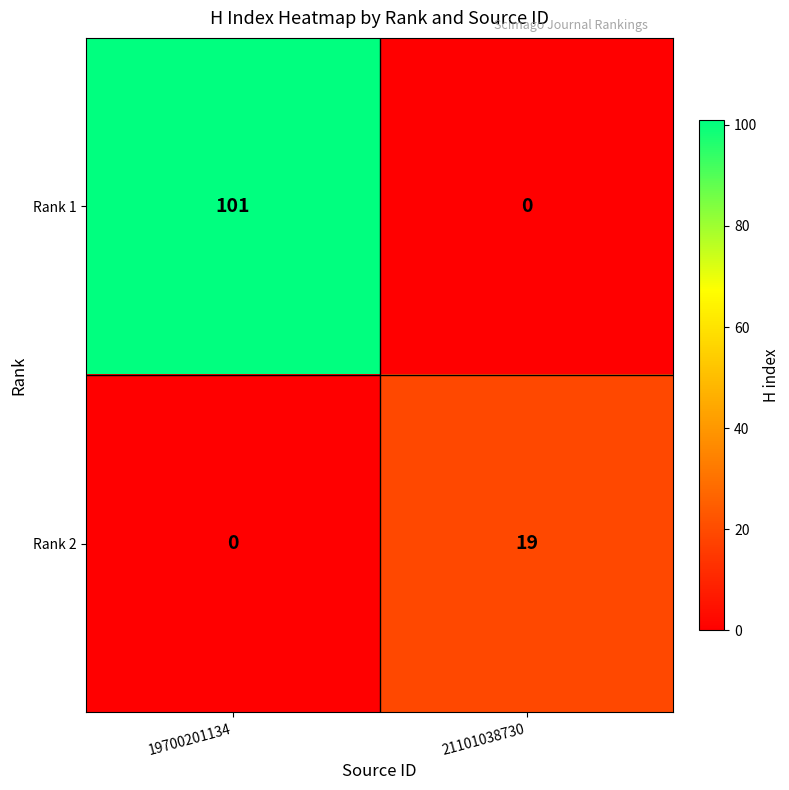

True or false: Rank 2 has a value of 0 at 19700201134.

True